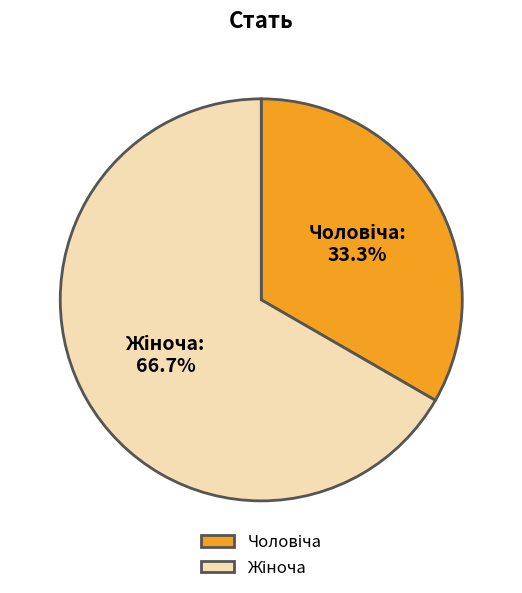

Is there a majority slice in this chart?

Yes